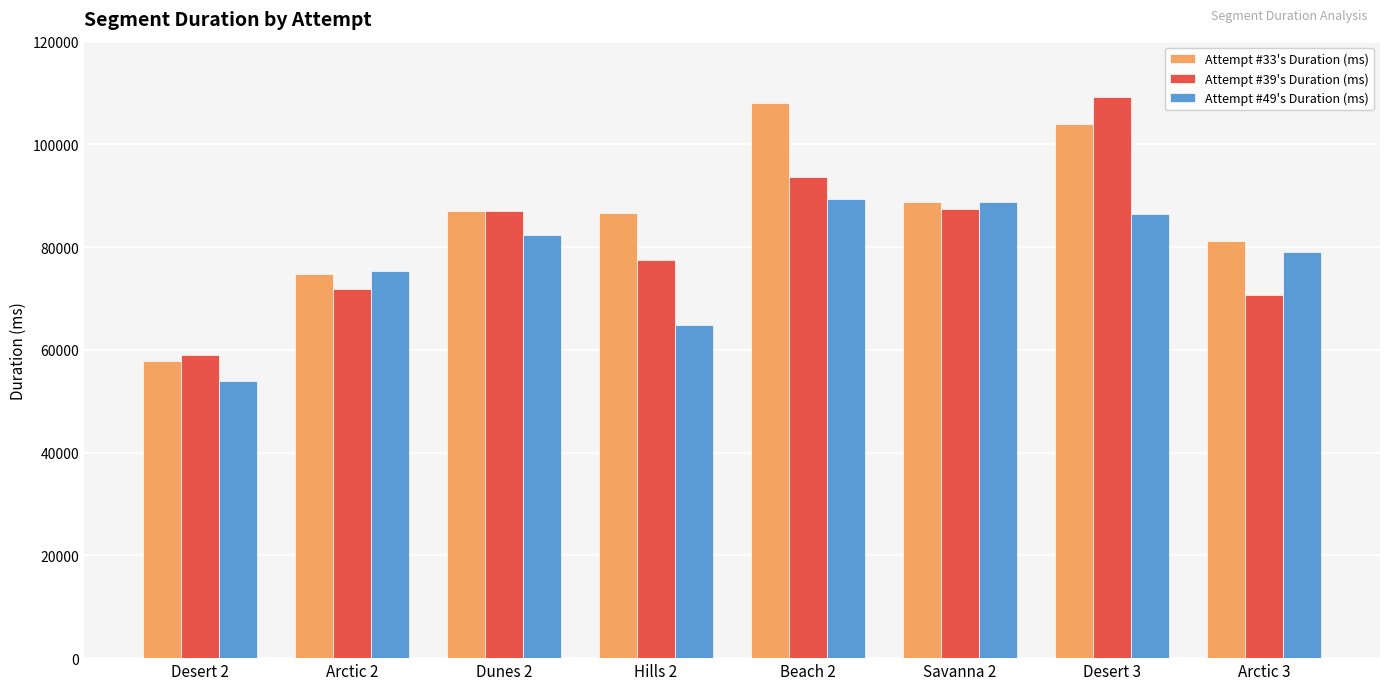

Which category has the lowest value in the Attempt #39's Duration (ms) series?

Desert 2